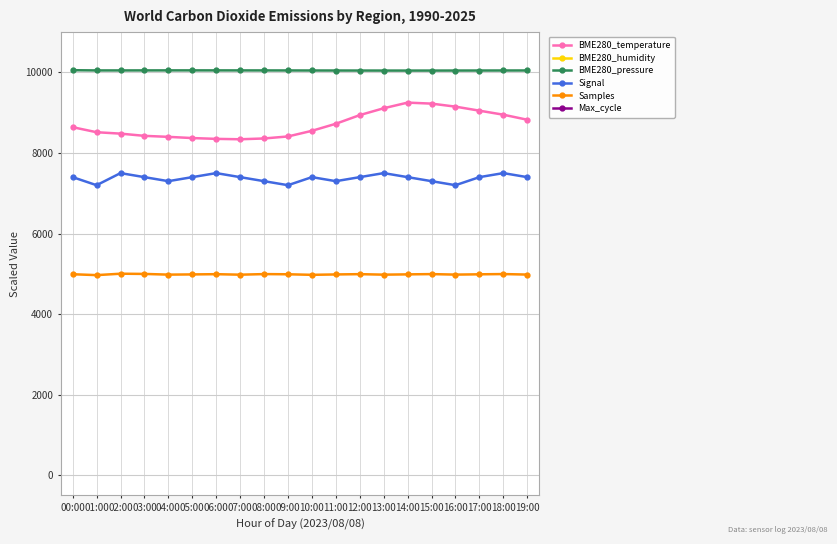

The value of BME280_pressure at 06:00 is 3911.5. True or false?

False